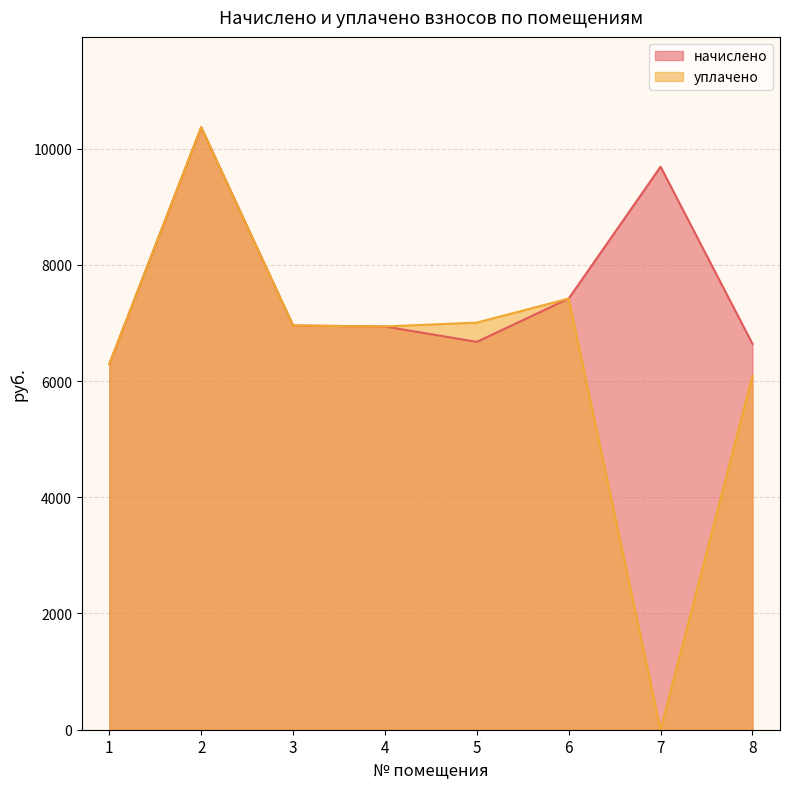

At which category is the sum across all series the highest?

2